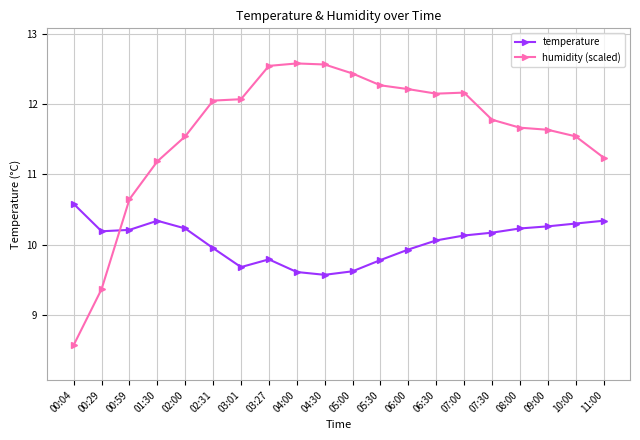

What is the label of the 9th point from the right?

05:30